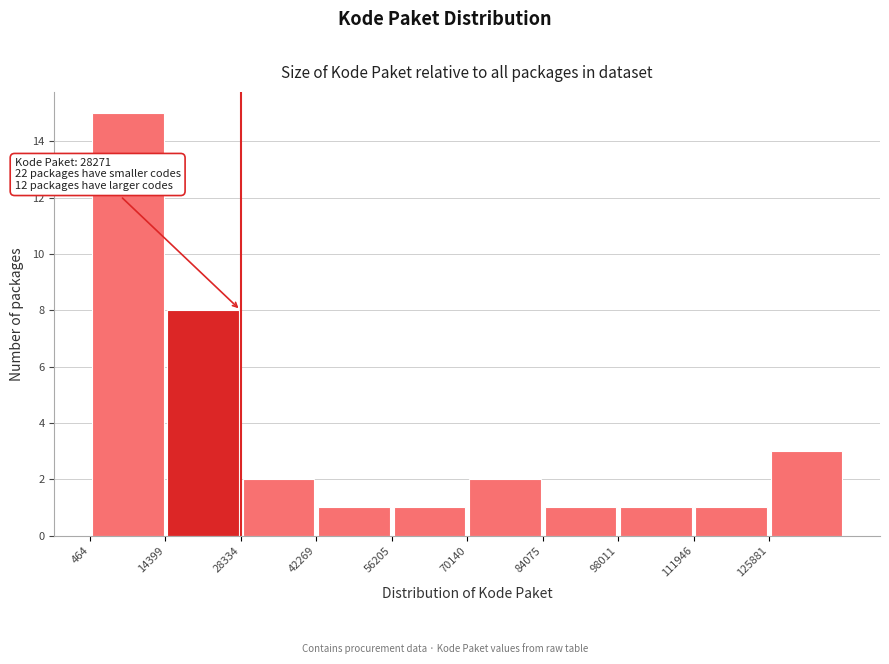

Which range on the x-axis has the tallest bar?

0 to 14000